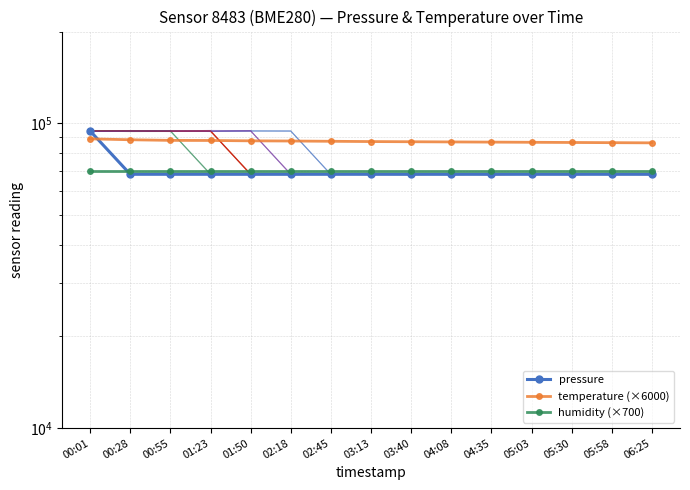

What is the average value of the temperature (×6000) series?

87264.0